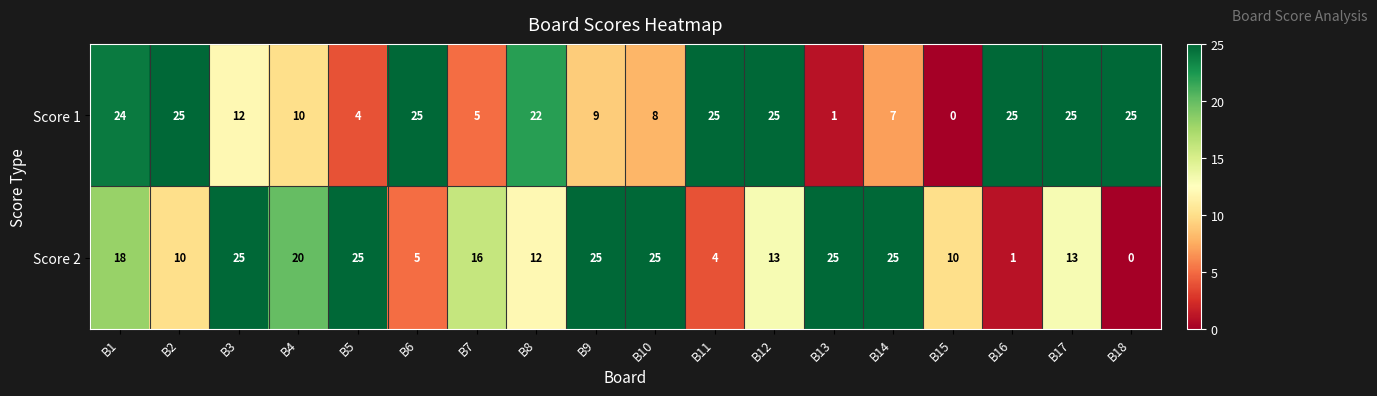

What is the difference between the highest and lowest values at B4?

10